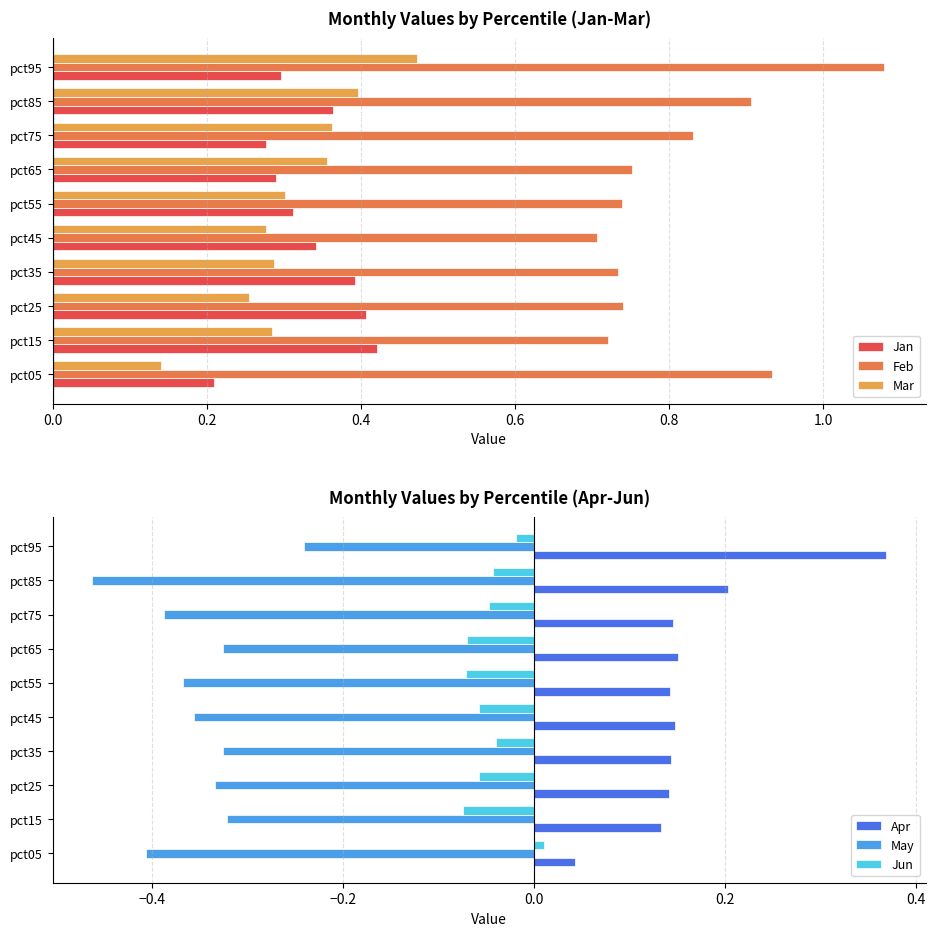

Reading right to left, what are all the values shown in this chart?

Jan: 0.3	0.4	0.3	0.3	0.3	0.3	0.4	0.4	0.4	0.2
Feb: 1.1	0.9	0.8	0.8	0.7	0.7	0.7	0.7	0.7	0.9
Mar: 0.5	0.4	0.4	0.4	0.3	0.3	0.3	0.3	0.3	0.1
Apr: 0.4	0.2	0.1	0.2	0.1	0.1	0.1	0.1	0.1	0.0
May: -0.2	-0.5	-0.4	-0.3	-0.4	-0.4	-0.3	-0.3	-0.3	-0.4
Jun: -0.0	-0.0	-0.0	-0.1	-0.1	-0.1	-0.0	-0.1	-0.1	0.0